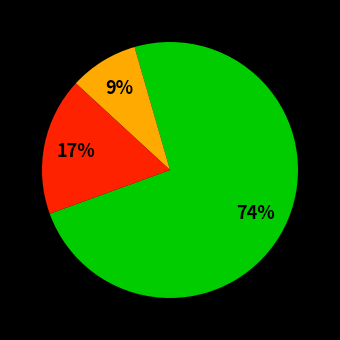

Is there a majority slice in this chart?

Yes